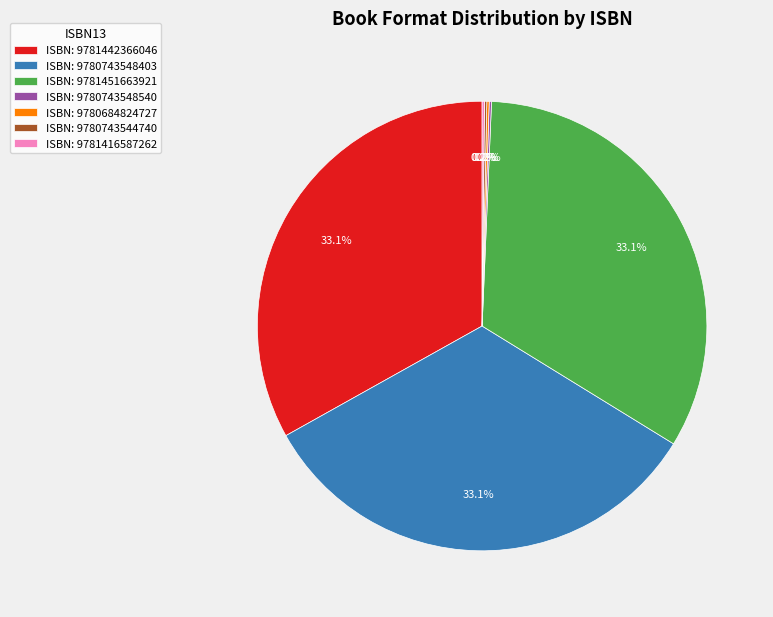

Is there any slice that represents more than half of the pie?

No